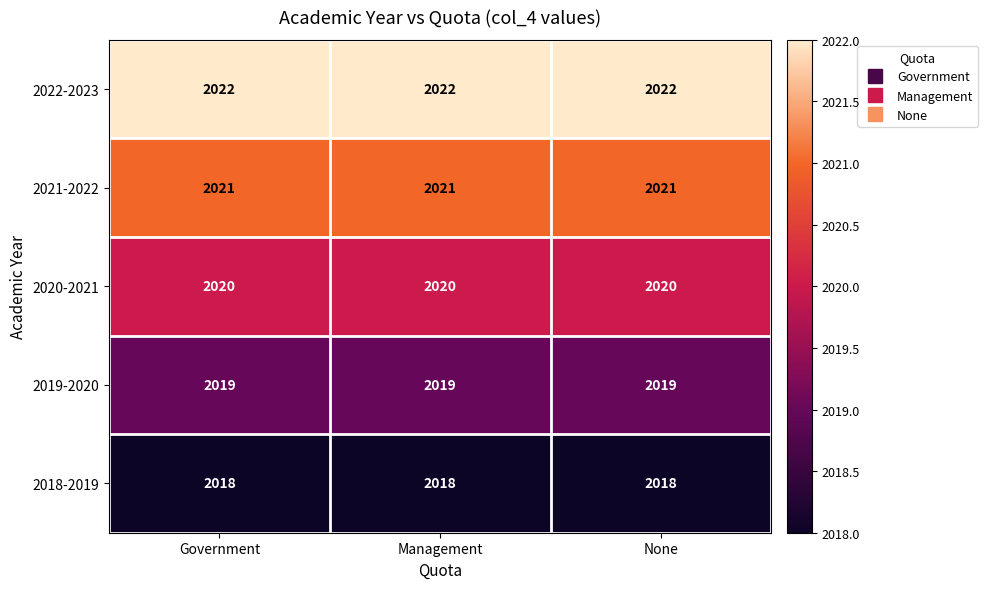

At Management, list the series in order from largest to smallest.

2022-2023, 2021-2022, 2020-2021, 2019-2020, 2018-2019